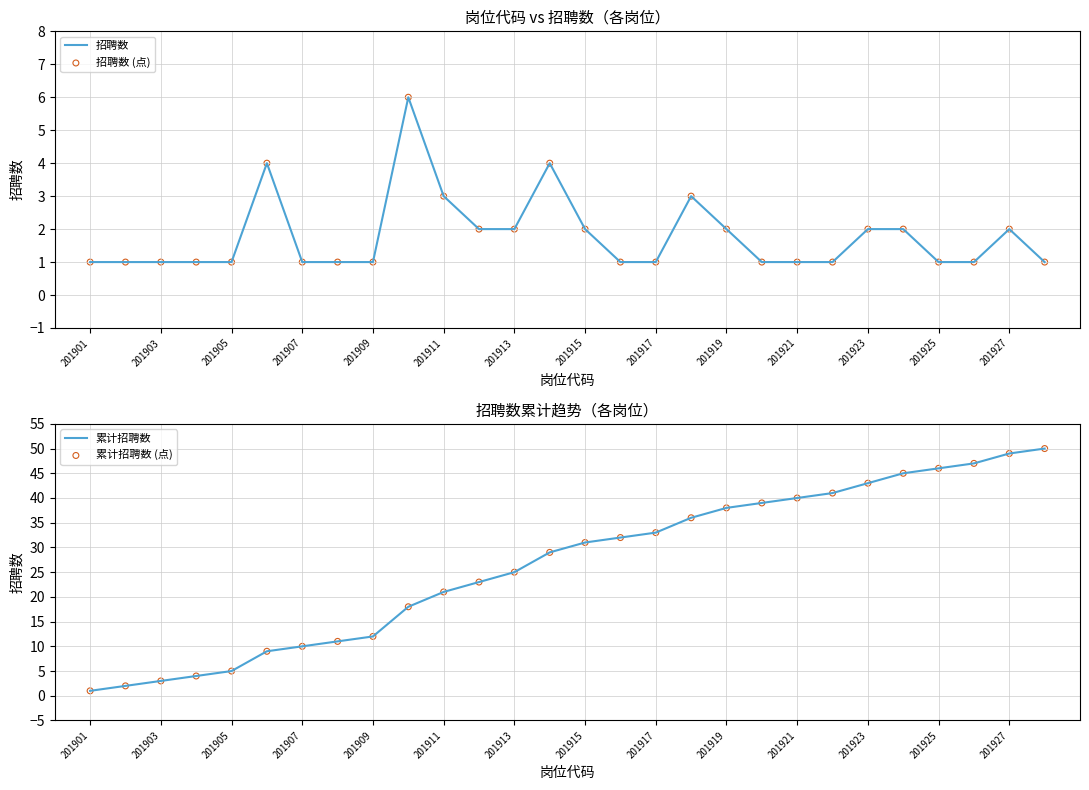

The 累计招聘数 series shows 21 at 201911. True or false?

True